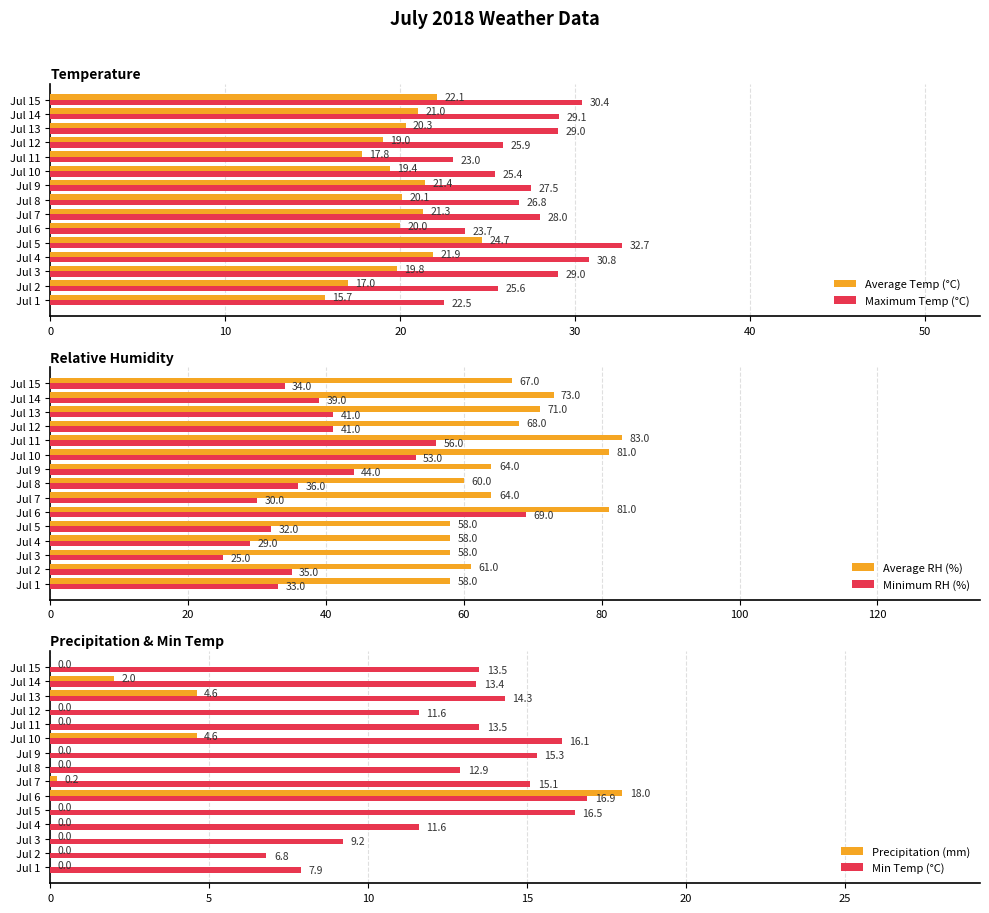

Is the value of Average RH (%) at Jul 15 greater than the value of Minimum RH (%) at Jul 2?

Yes